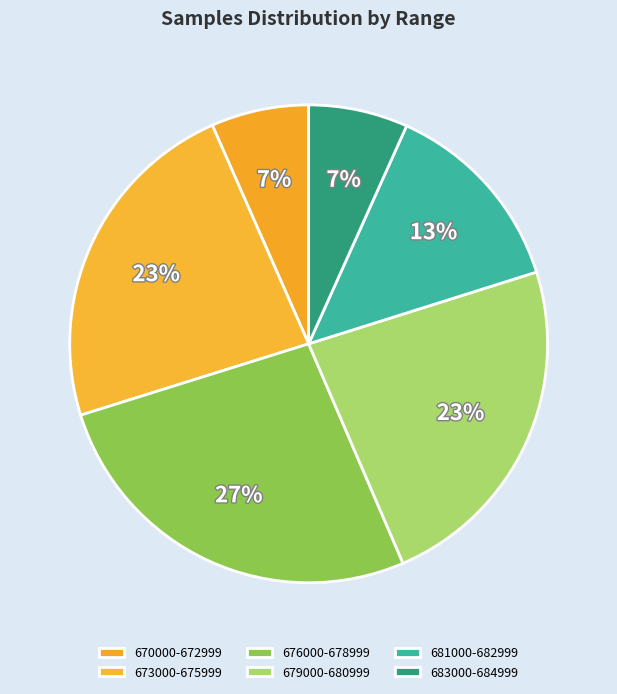

What is the largest slice in the pie chart?

28